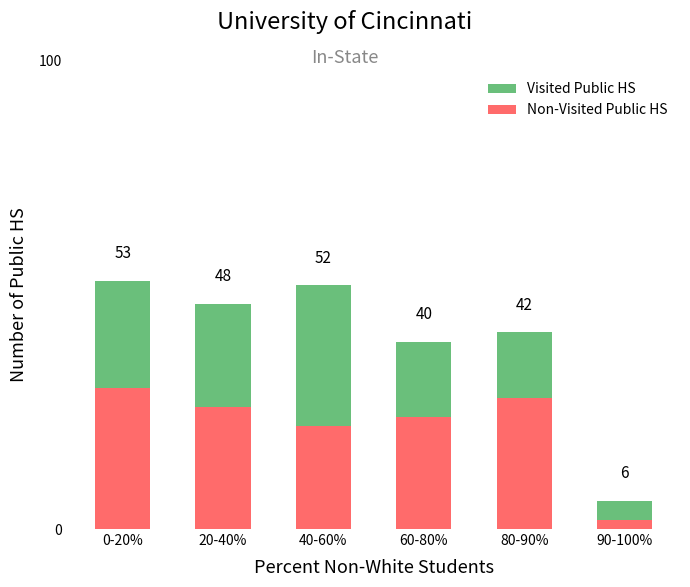

List the series in order of their peak value, lowest first.

Non-Visited Public HS, Visited Public HS